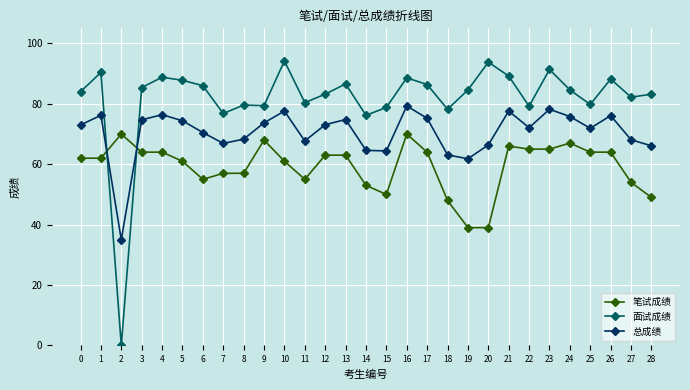

At which category does 笔试成绩 reach its first local peak?

2